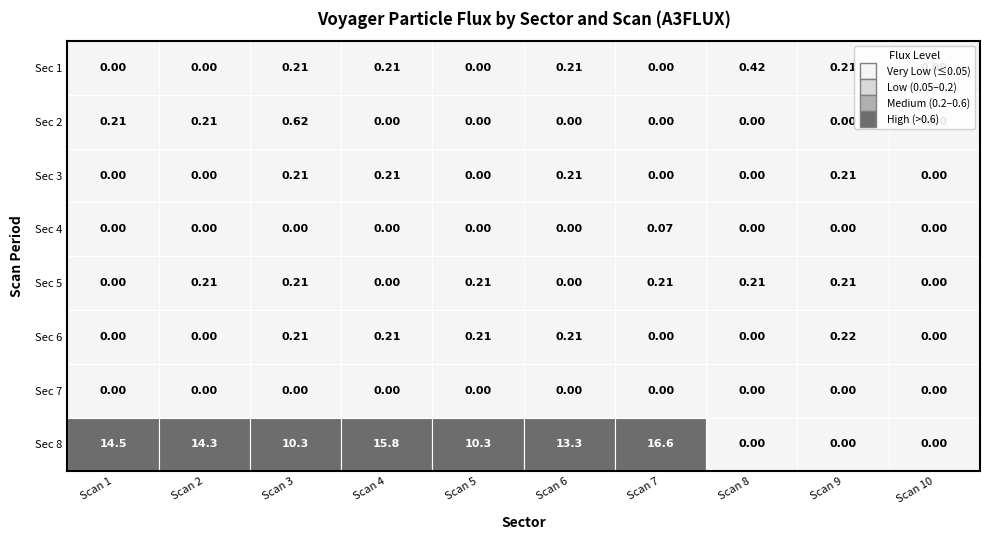

Which series has the largest total across all categories?

8